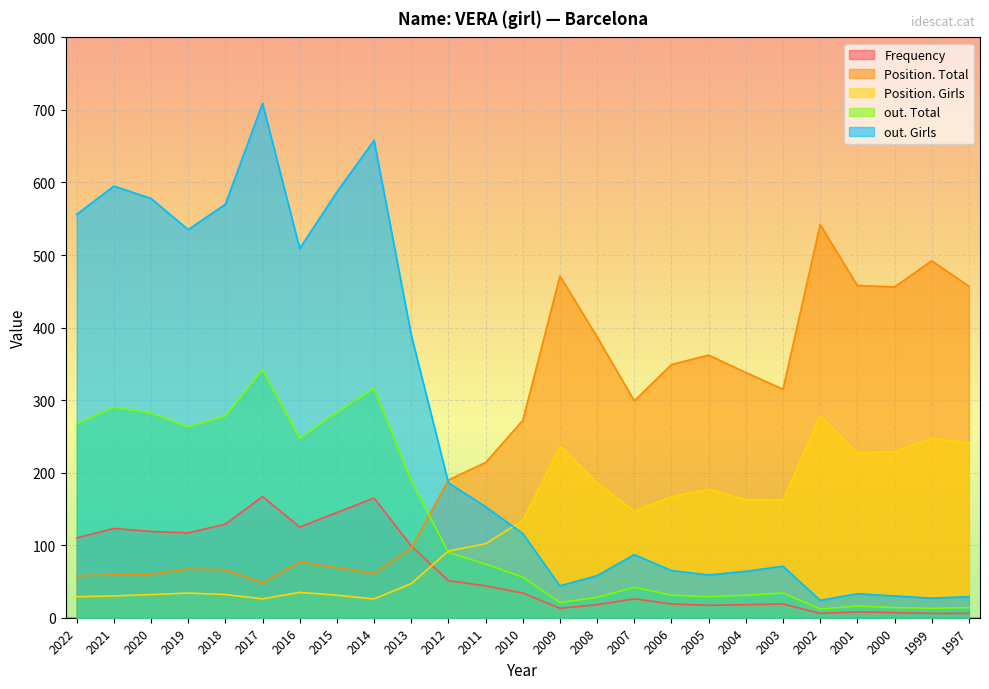

How many interior local valleys does the out. Girls series have?

6